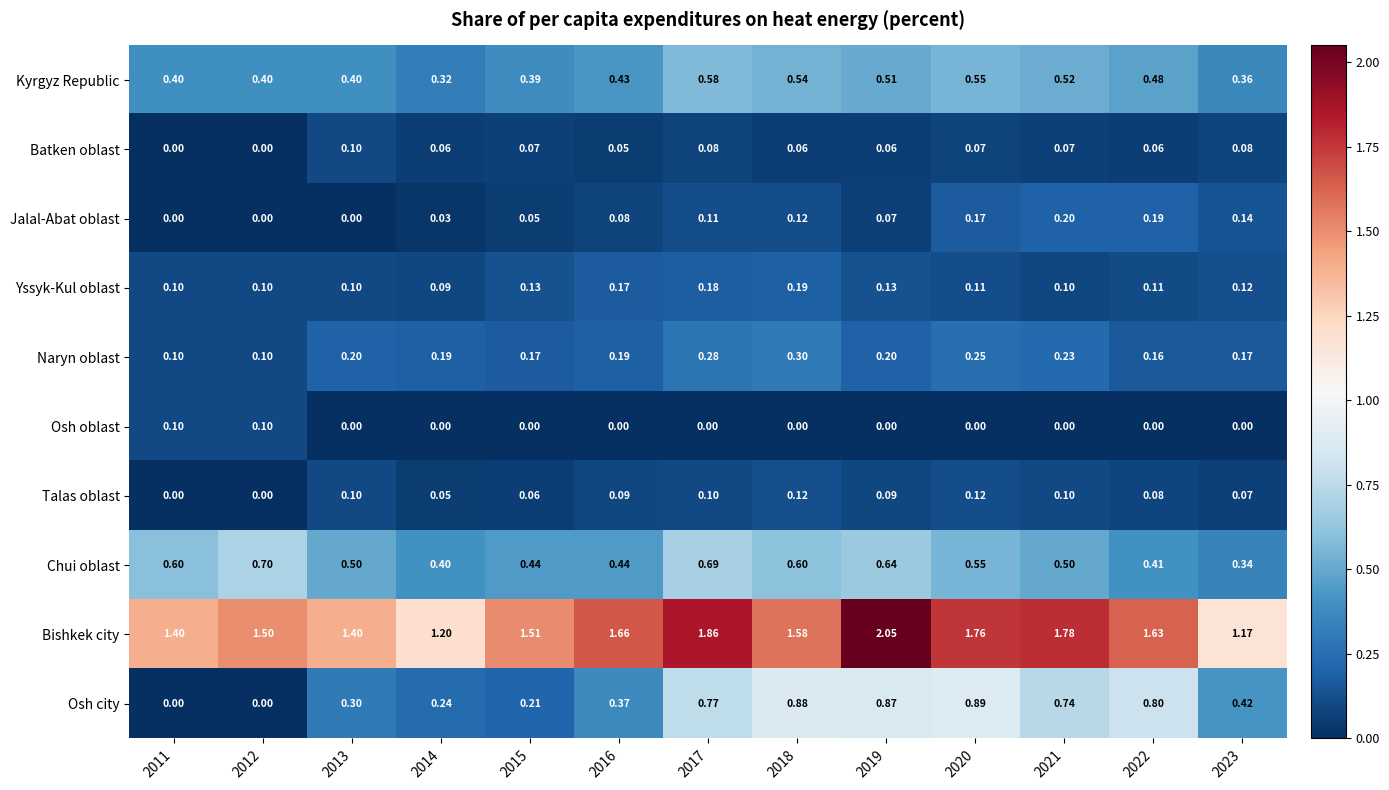

Which series changed the most between 2017 and 2021?

Chui oblast